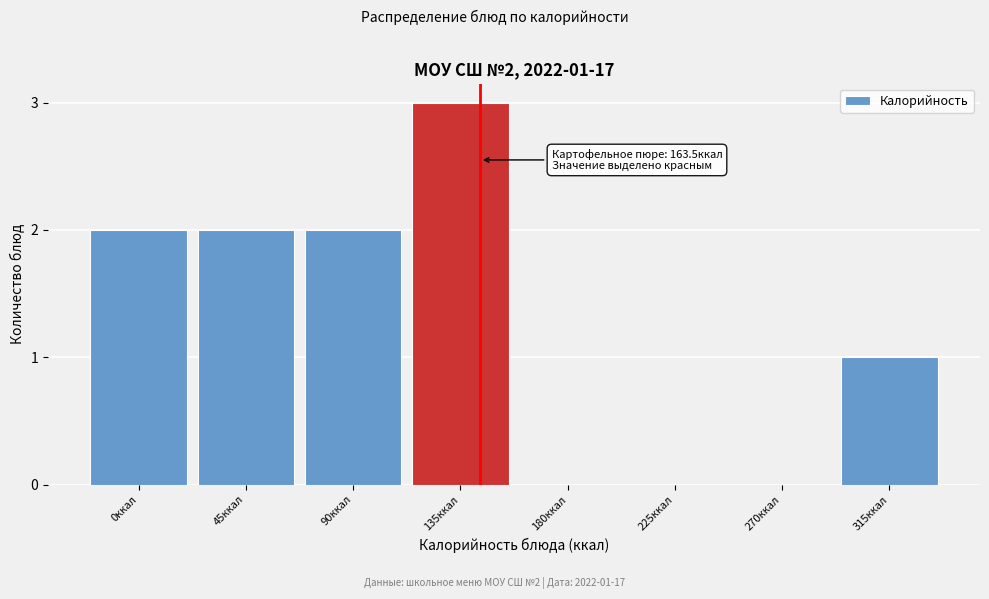

Reading right to left, what are all the values shown in this chart?

315ккал=1	270ккал=0	225ккал=0	180ккал=0	135ккал=3	90ккал=2	45ккал=2	0ккал=2